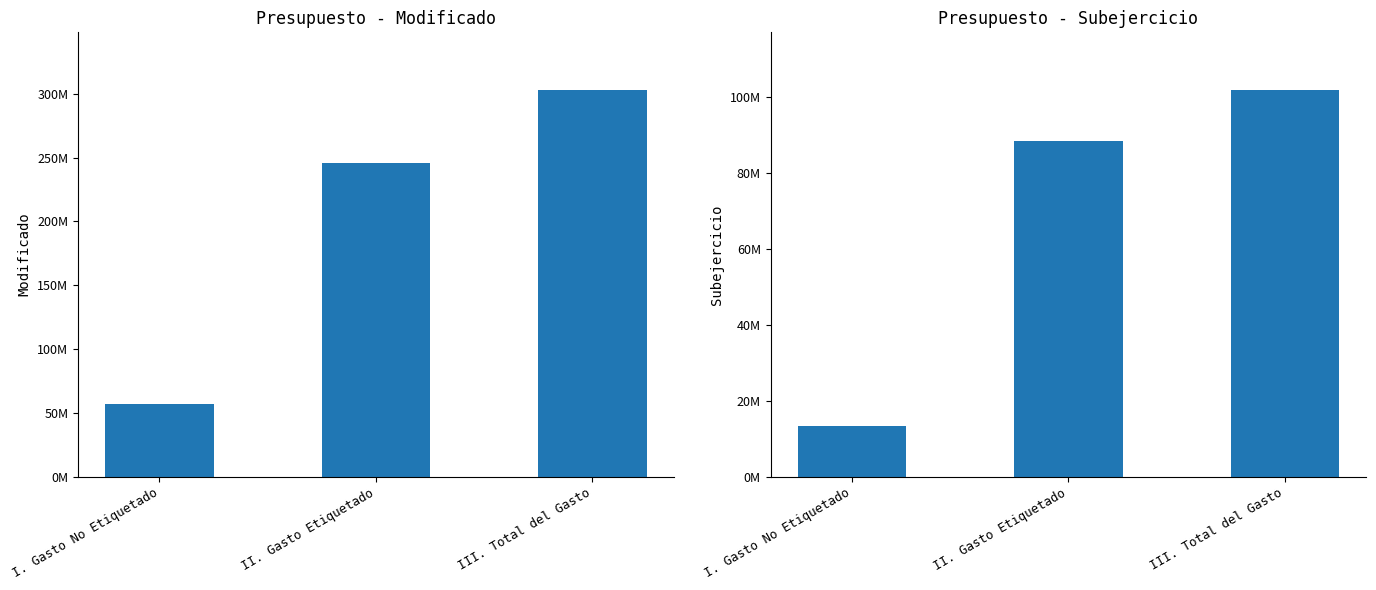

At which label does Modificado first exceed 245602364?

III. Total del Gasto